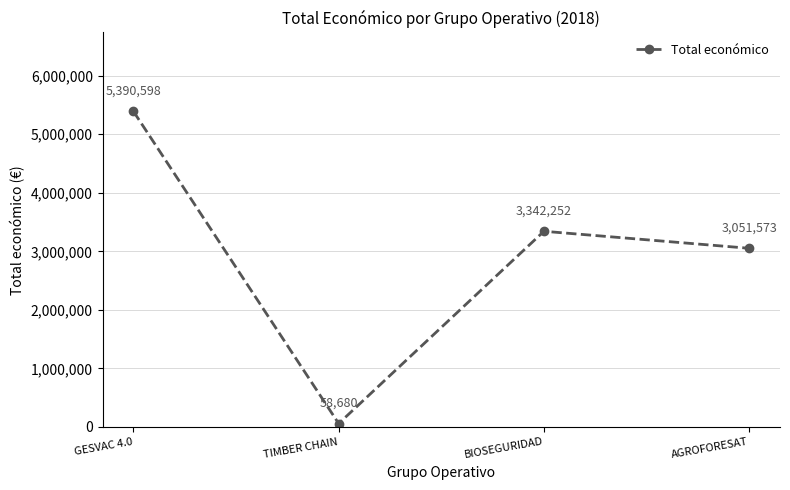

How many categories are shown in the chart?

4